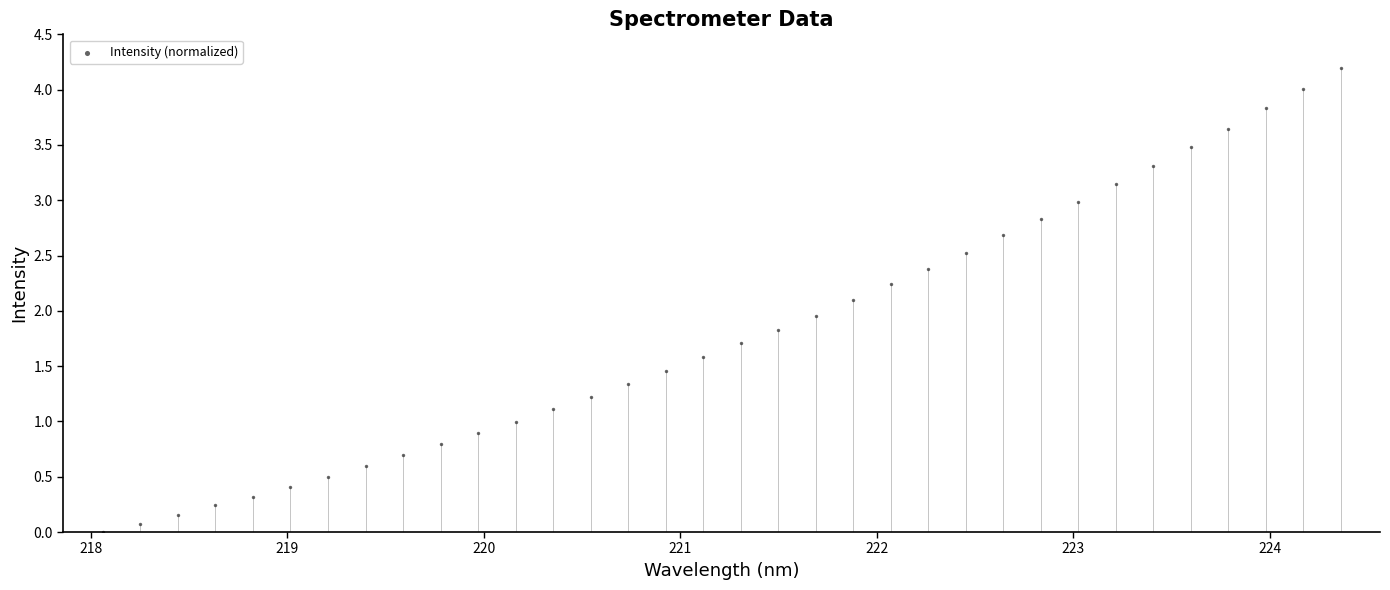

What is the range of Y values (max minus min)?

4.2